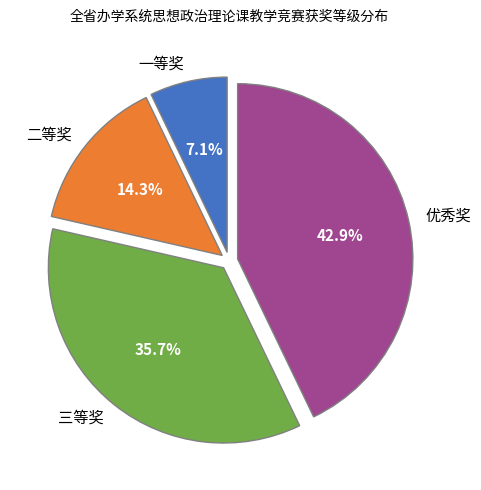

To the nearest percent, what portion does 二等奖 represent?

14%